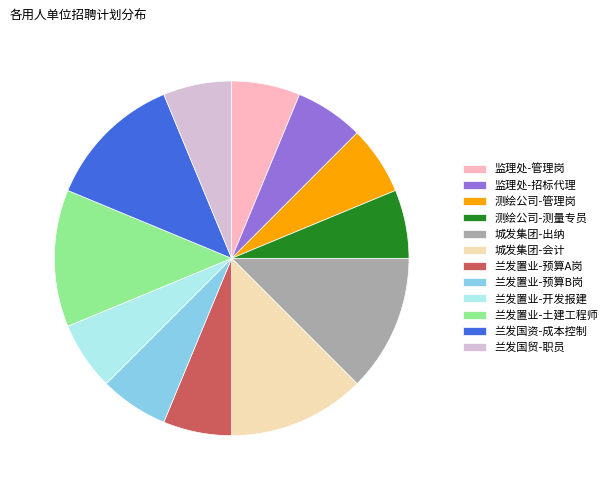

True or false: 测绘公司-测量专员 accounts for 21% of the total.

False